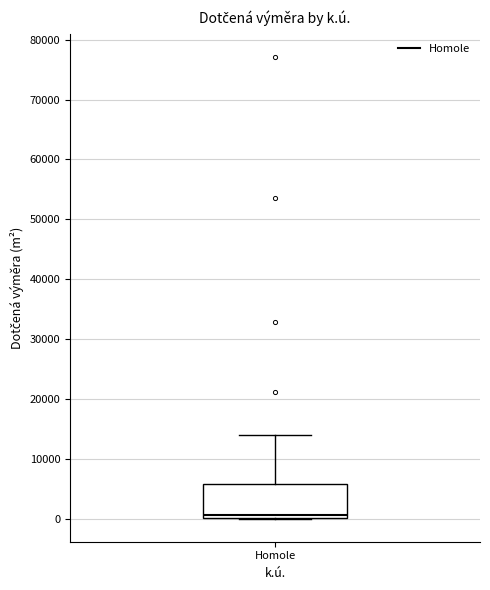

Where is the upper edge of the box for Homole on the y-axis? The values are not printed on the chart, so give them approximately, as read against the axis.

6000